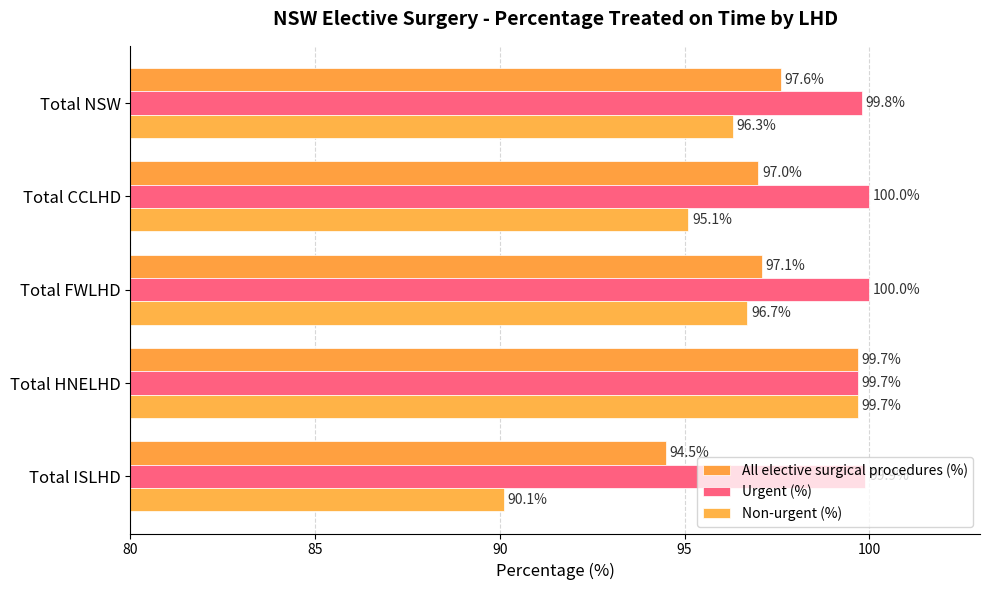

Count the number of data series in this chart.

3